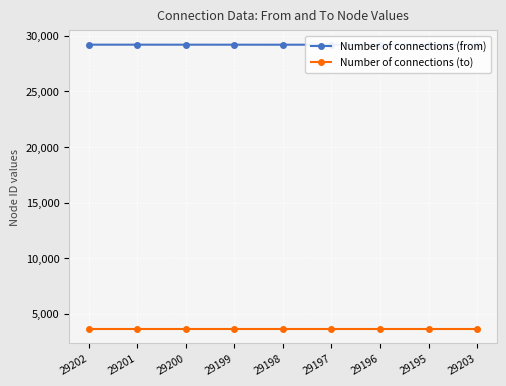

Reading left to right, what are all the values shown in this chart?

Number of connections (from): 29202=29202	29201=29201	29200=29200	29199=29199	29198=29198	29197=29197	29196=29196	29195=29195	29203=29203
Number of connections (to): 29202=3644	29201=3644	29200=3644	29199=3644	29198=3644	29197=3644	29196=3644	29195=3644	29203=3644